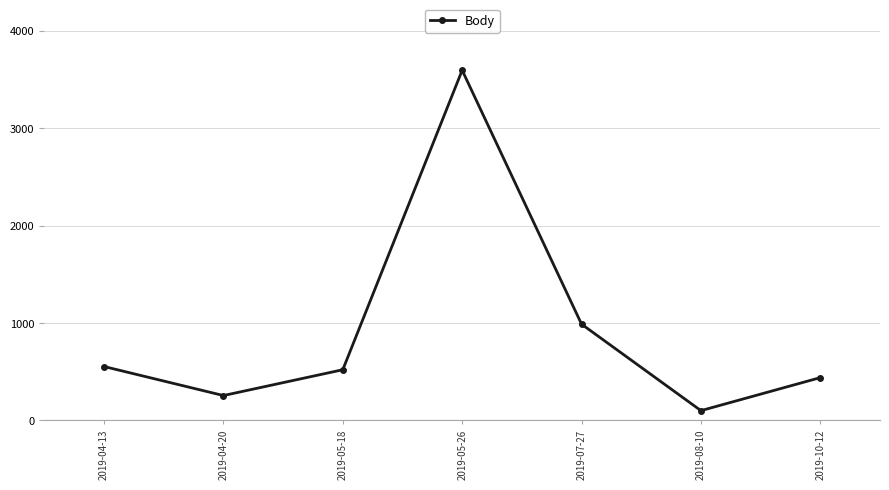

At which label does the data first exceed 521?

2019-04-13